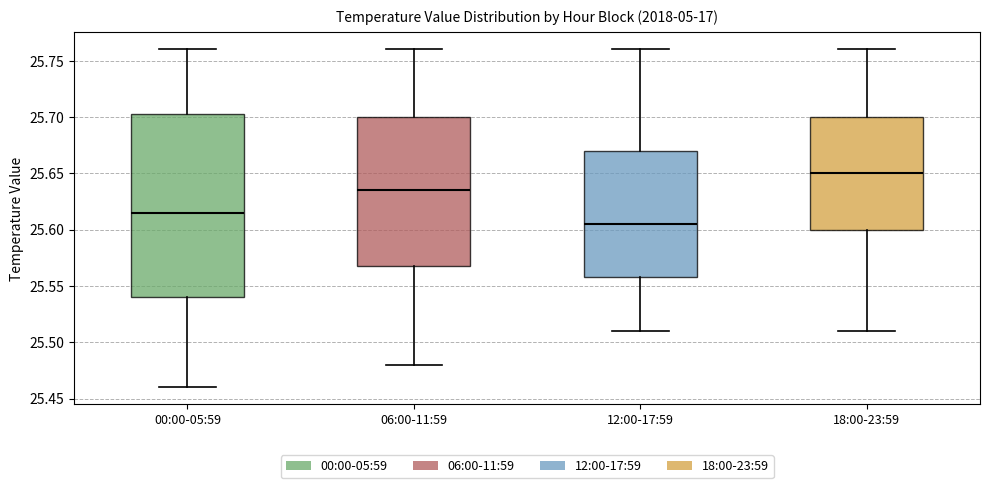

Which box has the highest median line?

18:00-23:59